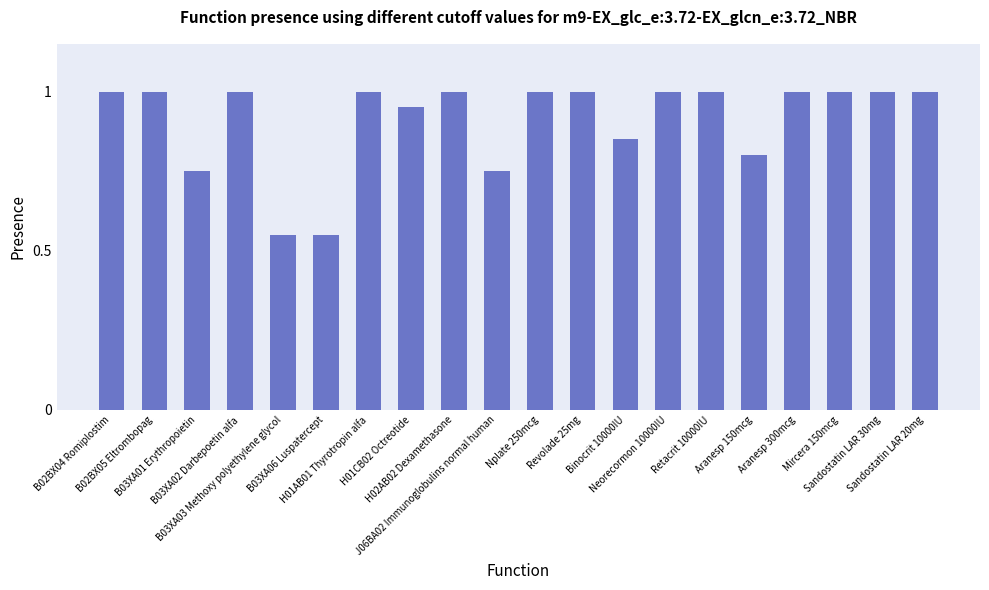

What is the approximate value at B03XA02 Darbepoetin alfa?

1.0